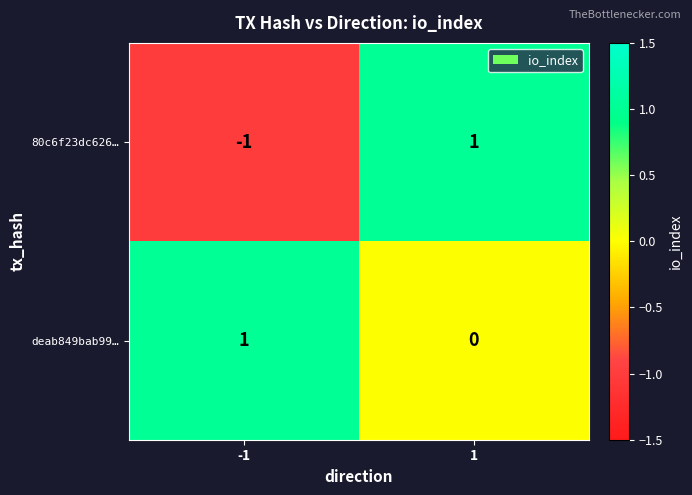

What is the difference between the highest and lowest values at 1?

1